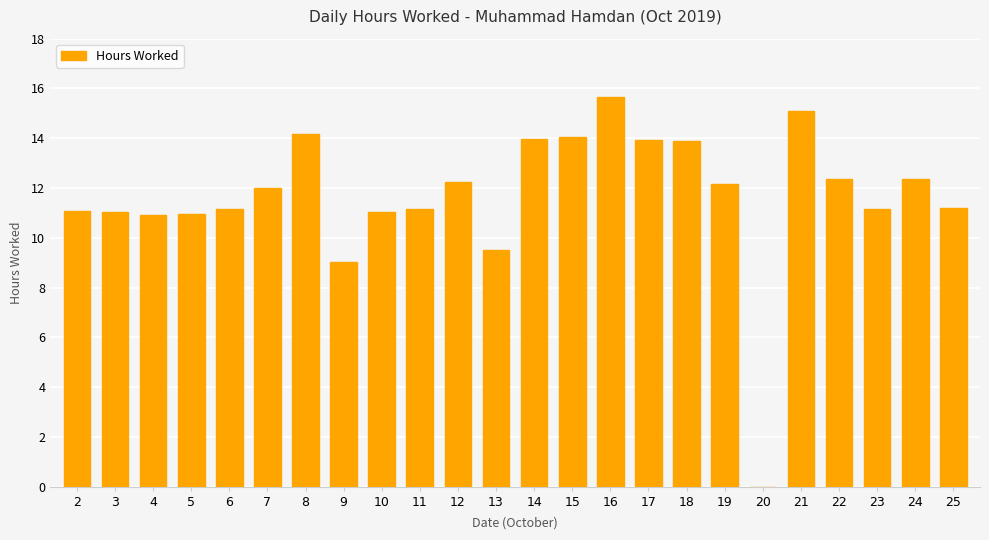

Which label corresponds to the largest value in the chart?

16